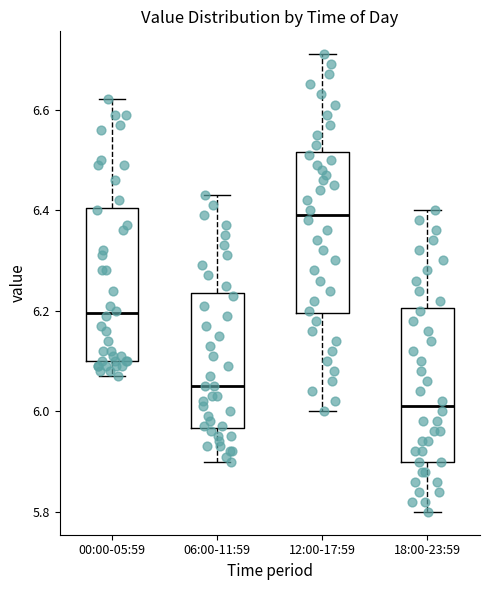

Reading left to right, read every box against the y-axis: the position of its median line, the range the box covers, and the ends of its whiskers. The values are not printed on the chart, so give them approximately, as read against the axis.

00:00-05:59: median 6.20, box 6.10 to 6.40, whiskers 6.08 to 6.62
06:00-11:59: median 6.06, box 5.96 to 6.24, whiskers 5.90 to 6.44
12:00-17:59: median 6.40, box 6.20 to 6.52, whiskers 6.00 to 6.72
18:00-23:59: median 6.02, box 5.90 to 6.20, whiskers 5.80 to 6.40